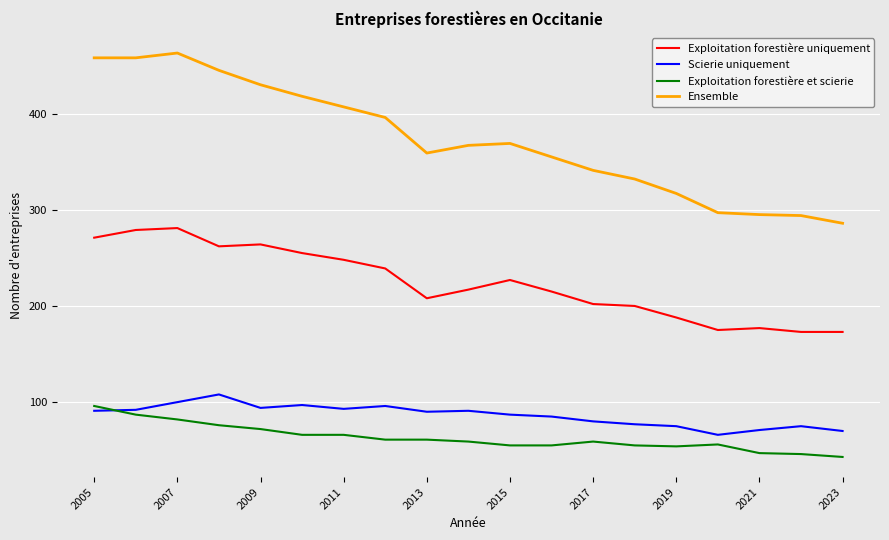

Which series has the widest spread of values?

Ensemble